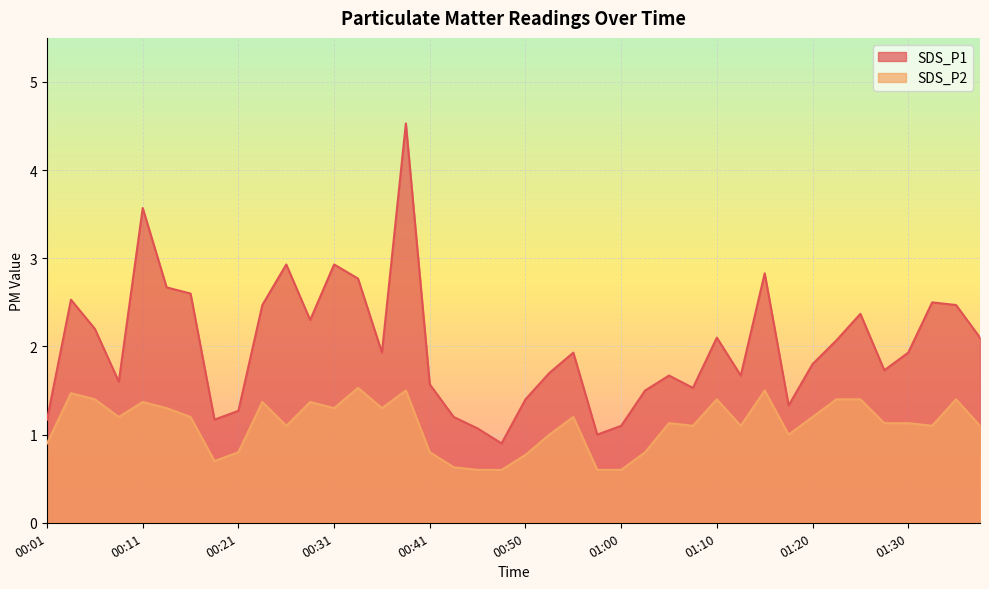

What position from the left is 01:25?

35